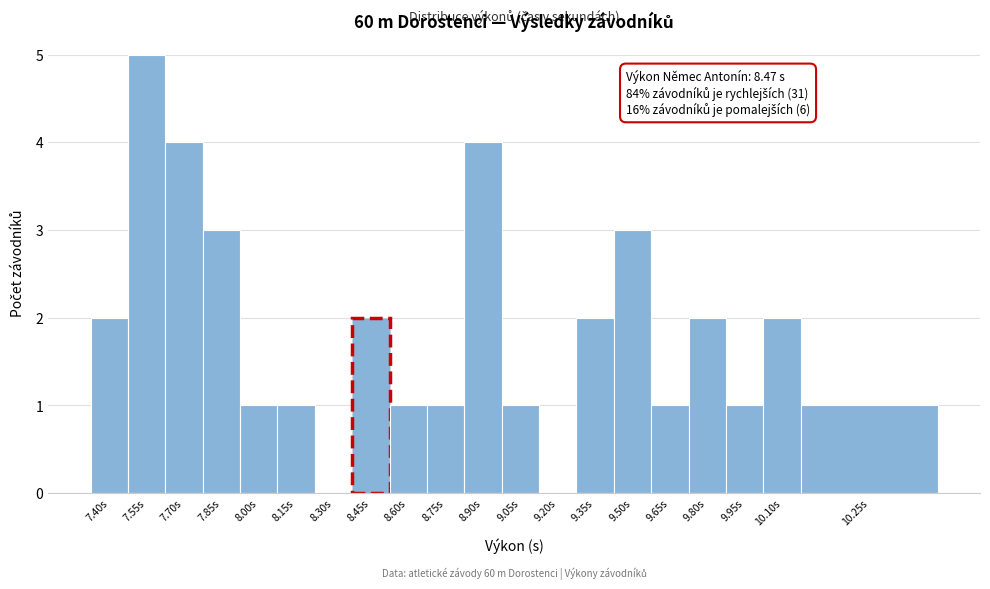

Reading left to right, what are all the values shown in this chart?

7.40s=2	7.55s=5	7.70s=4	7.85s=3	8.00s=1	8.15s=1	8.30s=0	8.45s=2	8.60s=1	8.75s=1	8.90s=4	9.05s=1	9.20s=0	9.35s=2	9.50s=3	9.65s=1	9.80s=2	9.95s=1	10.10s=2	10.25s=1